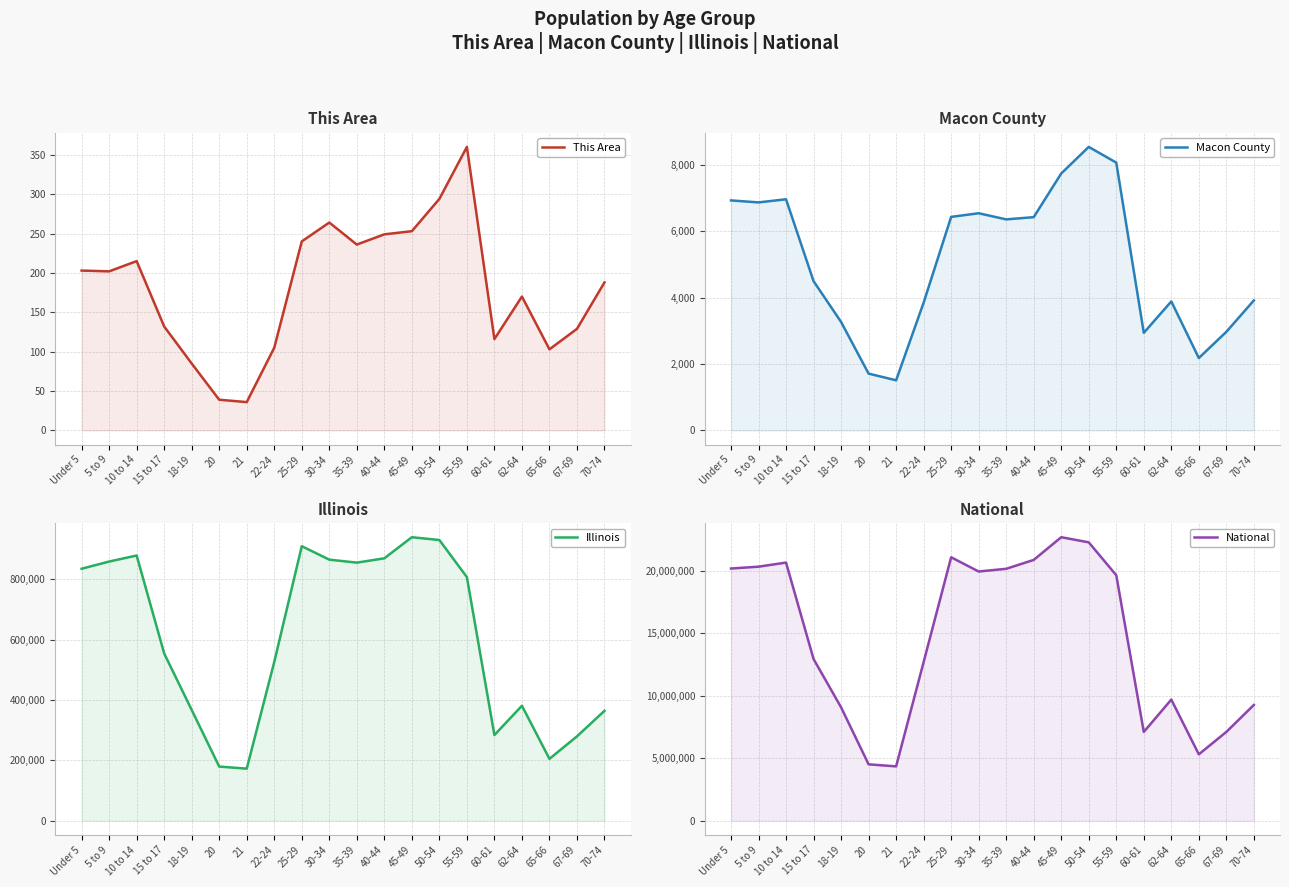

What is the total value across all series at 70-74?

9646750